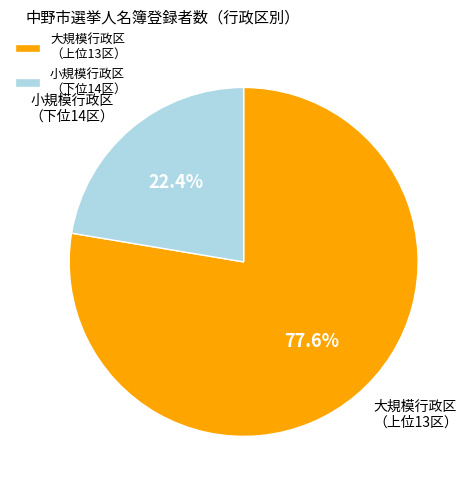

How many slices are in this pie chart?

2